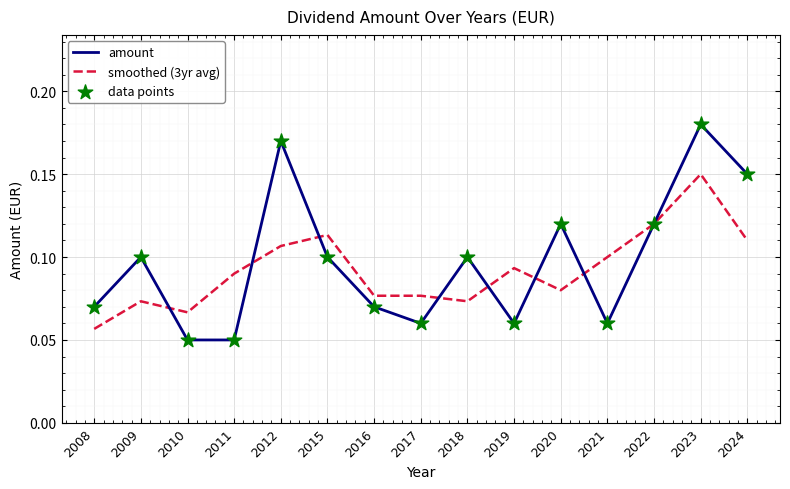

Which series changed the most between 2015 and 2021?

amount